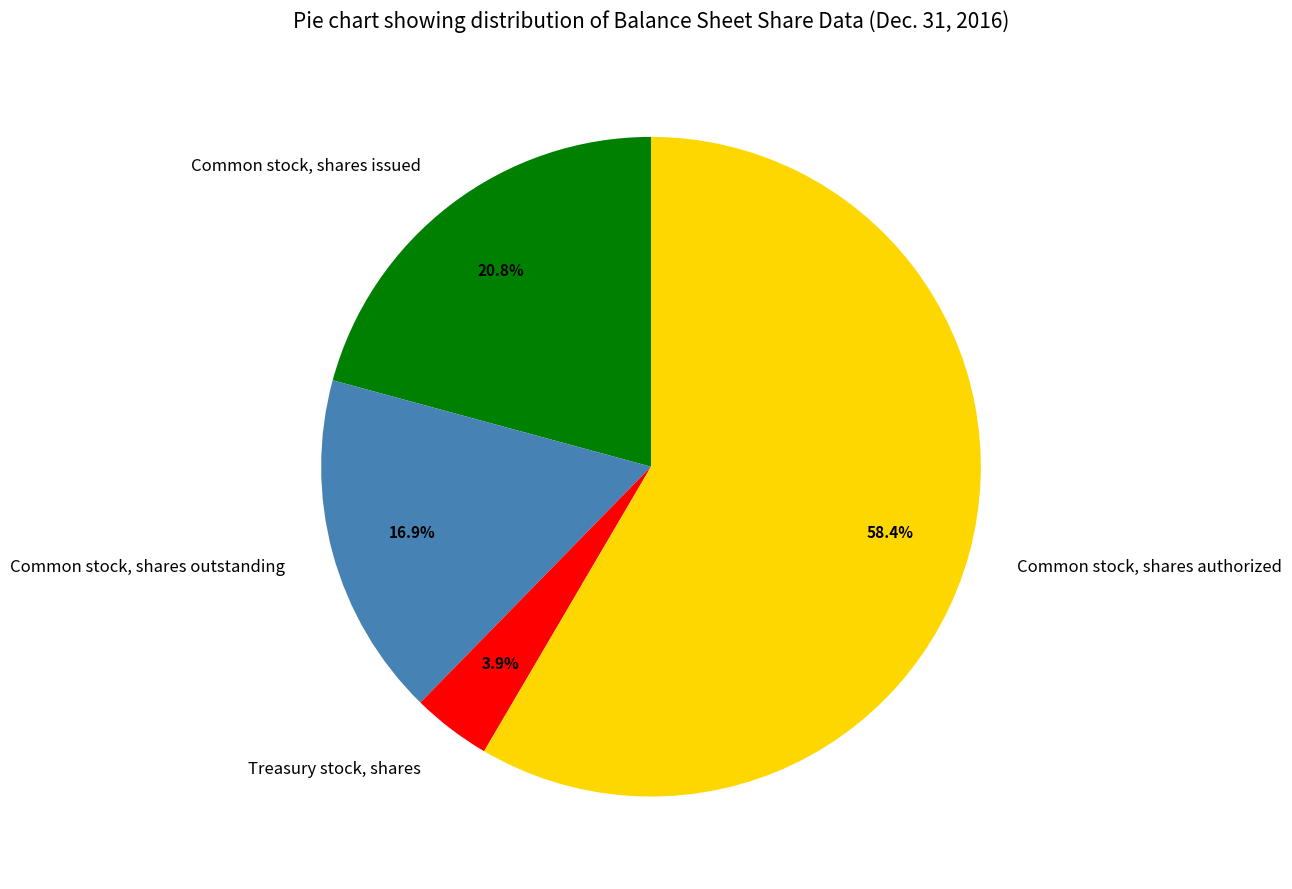

How many slices are in this pie chart?

4